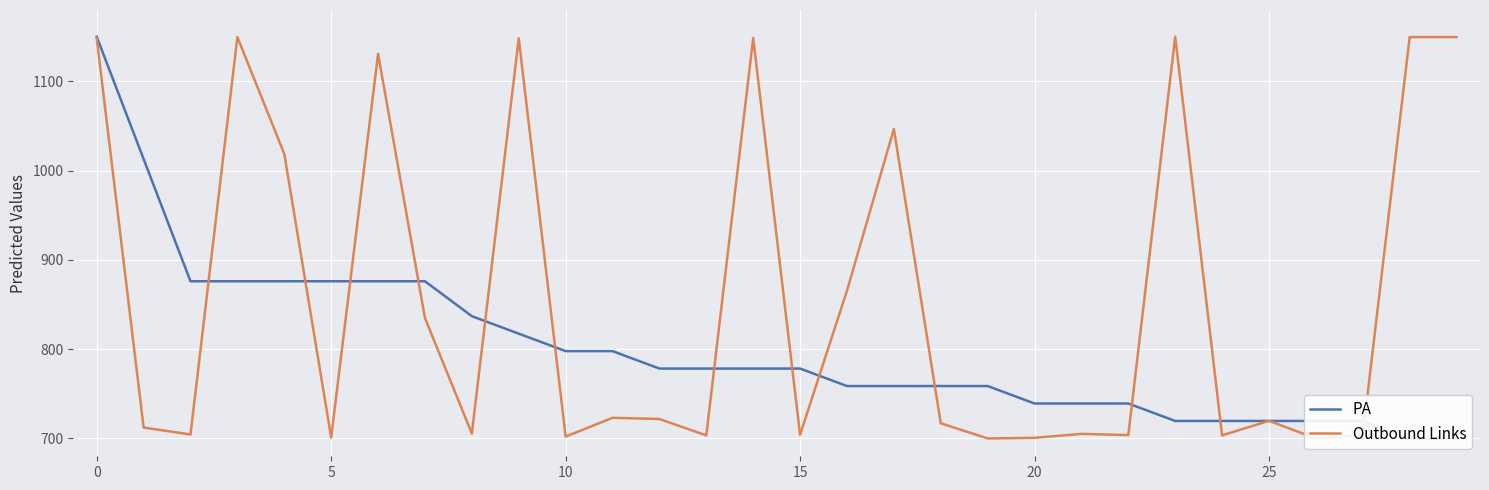

Read the PA value at 16.

758.7